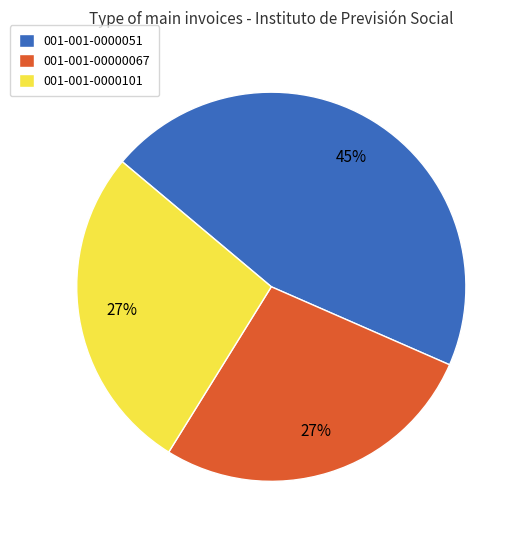

Do 001-001-0000051 and 001-001-0000101 together represent more than half of the pie?

Yes